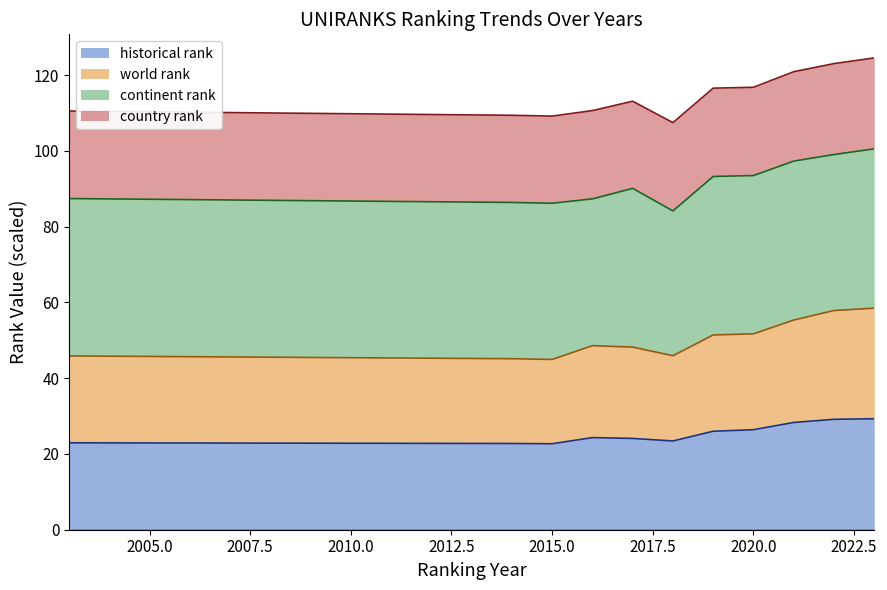

True or false: historical rank and world rank intersect in this chart.

False